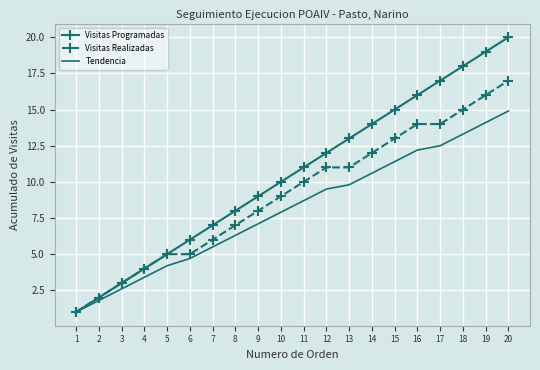

The value of Visitas Programadas at 18 is 18.0. True or false?

True